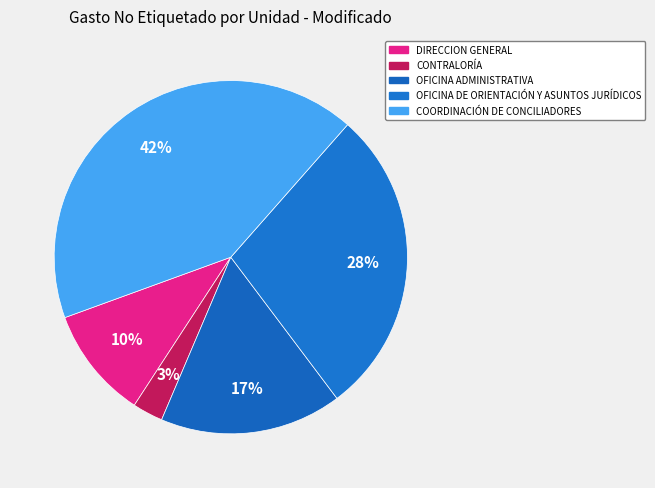

To the nearest percent, what percentage of the pie is CONTRALORÍA?

3%